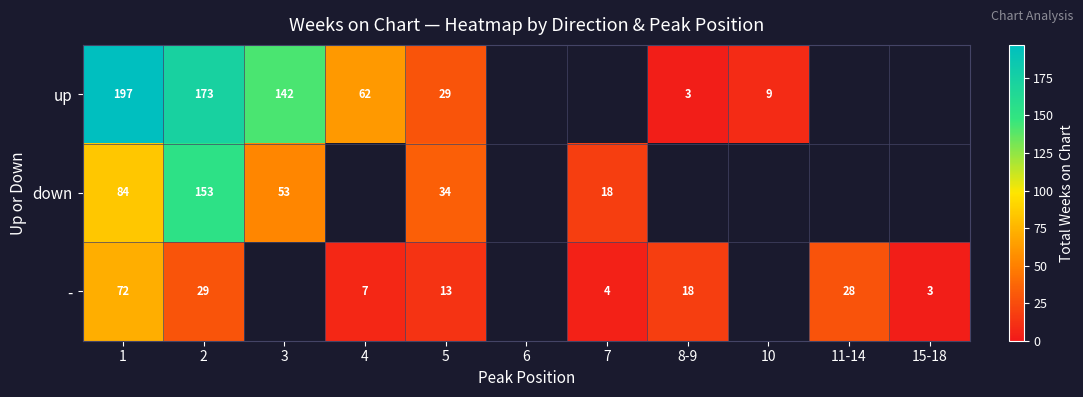

Which series has the largest range (max minus min)?

row_0